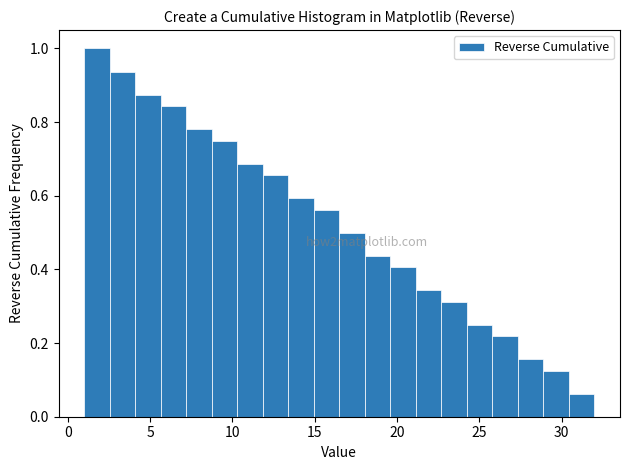

Read against the x-axis, roughly where is the centre of the tallest bar?

2.0